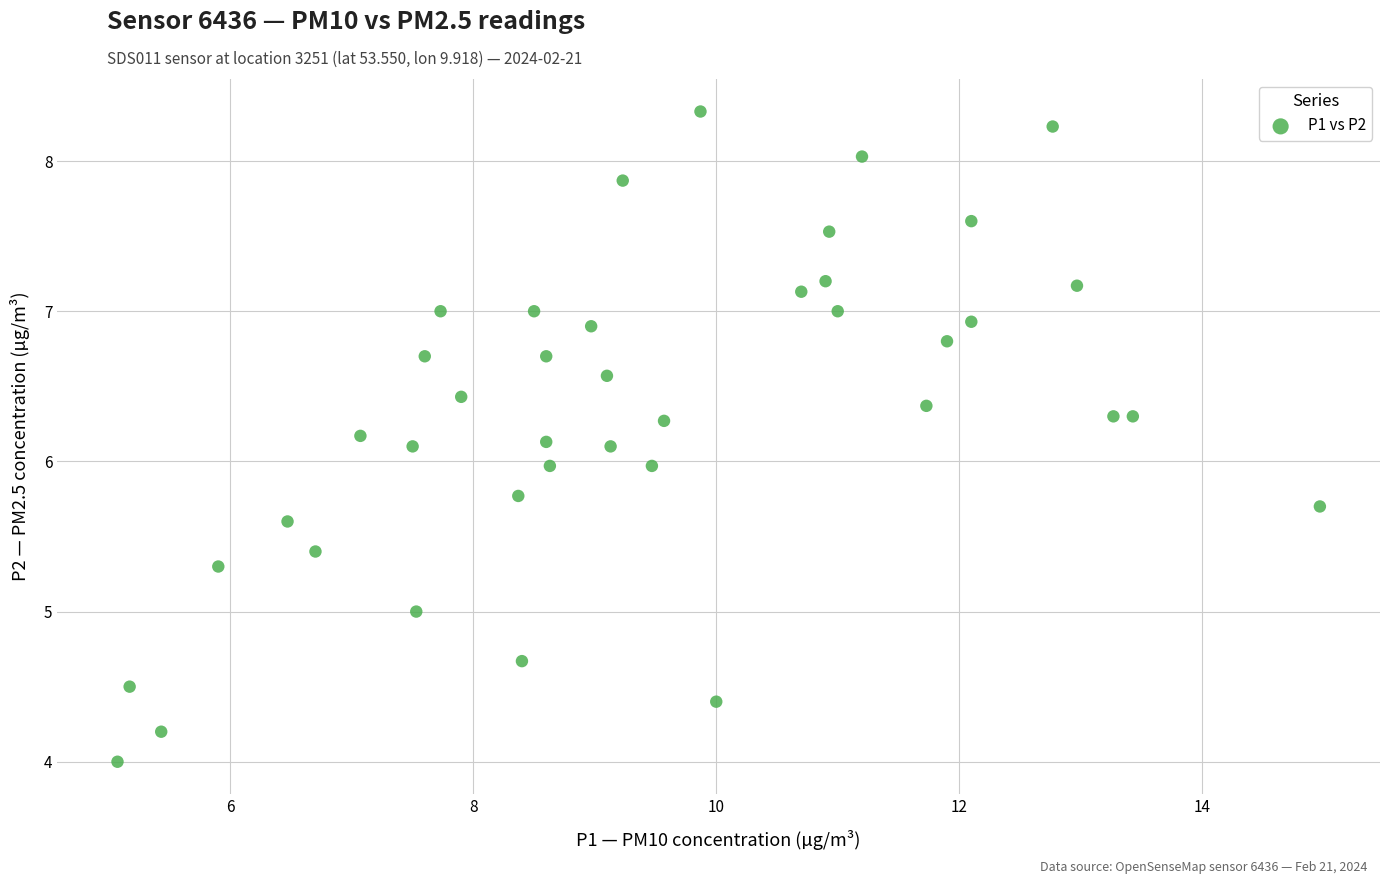

What is the range of Y values (max minus min)?

4.3